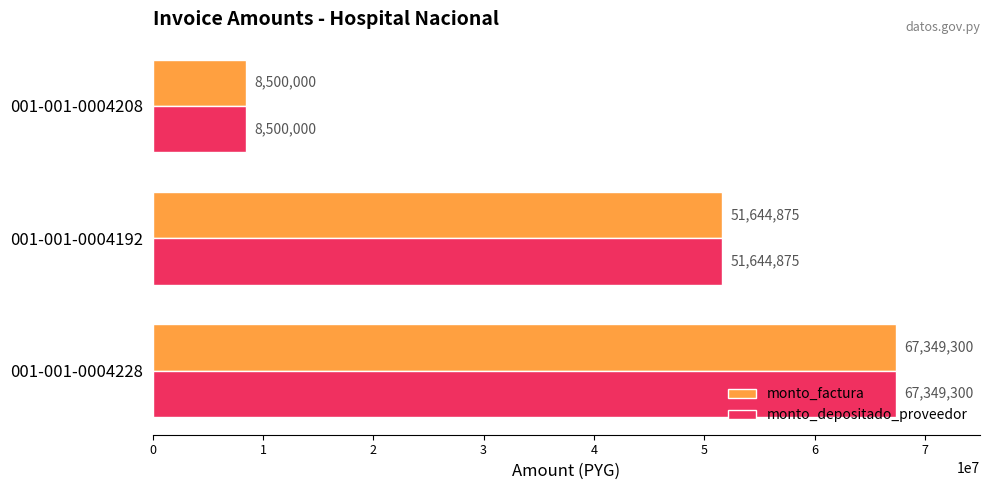

What is the approximate value of monto_depositado_proveedor at 001-001-0004228, to the nearest 10?

67349300